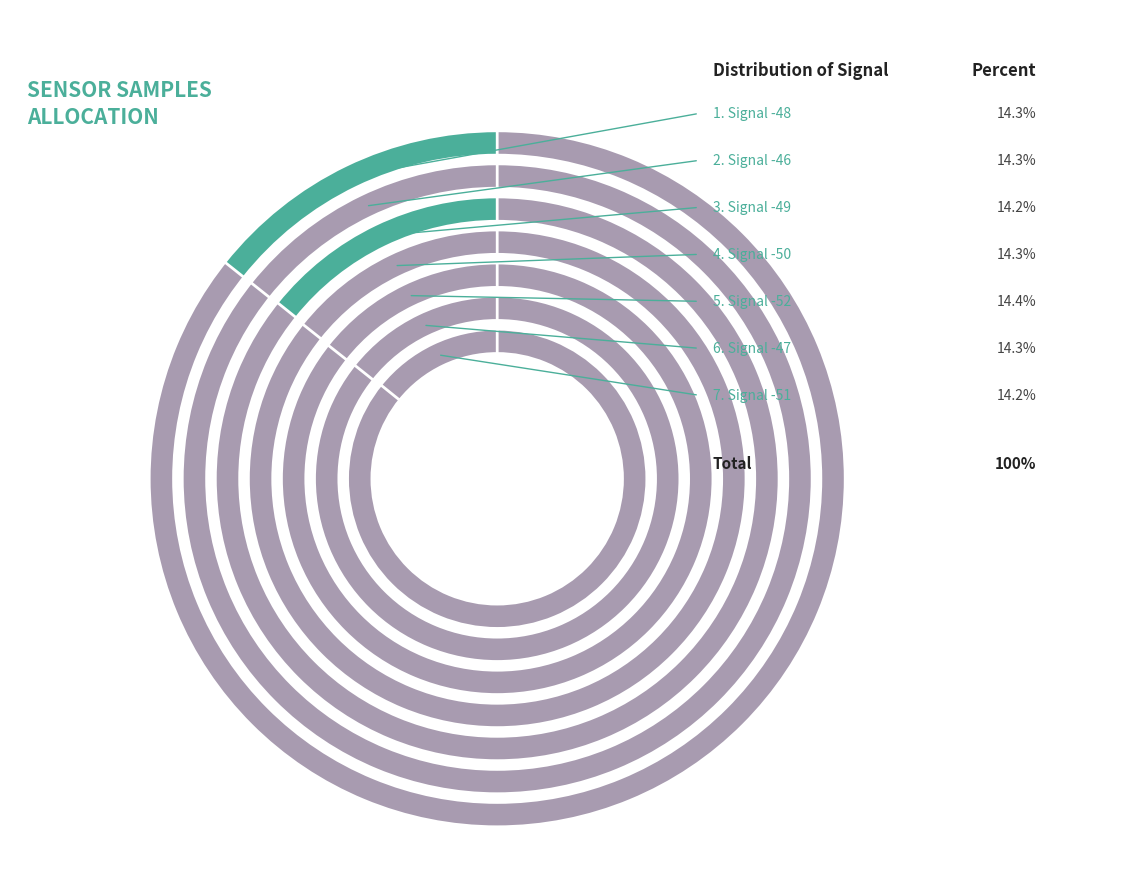

To the nearest percent, what percentage of the pie is Signal -46?

14%